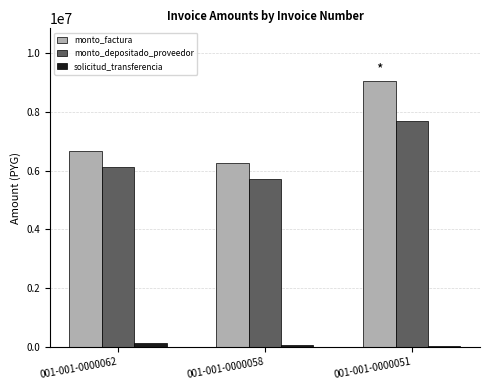

How many data points in monto_factura are less than 6655740?

1